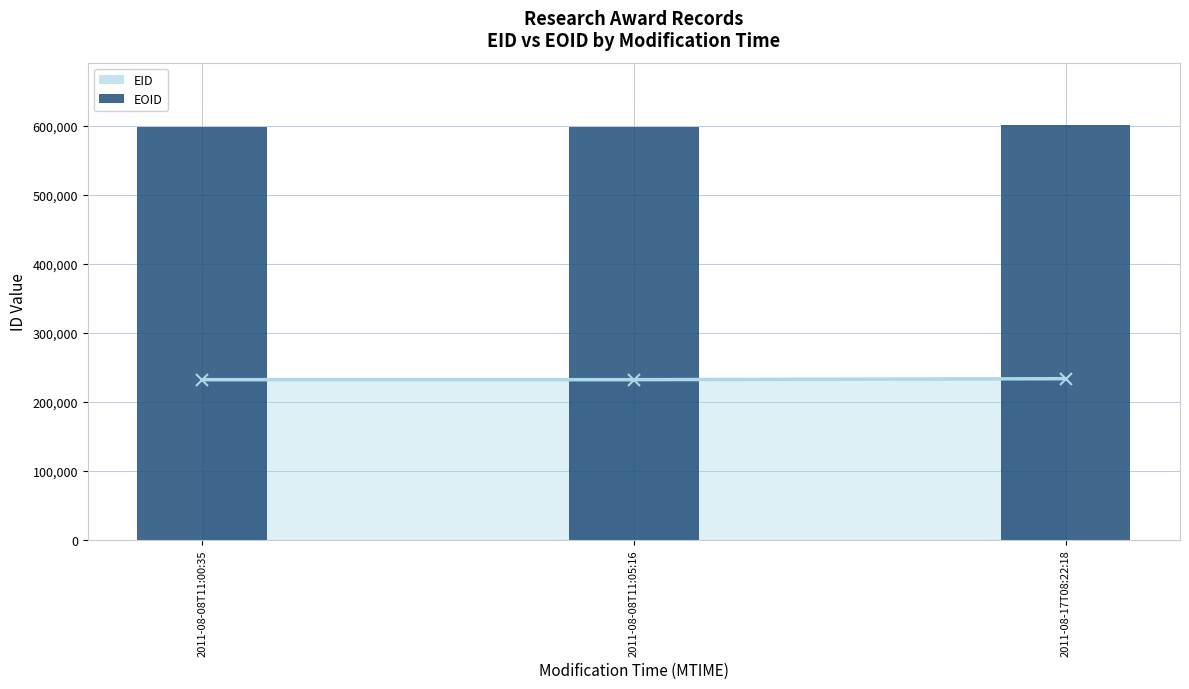

What position from the right is 2011-08-08T11:05:16?

2